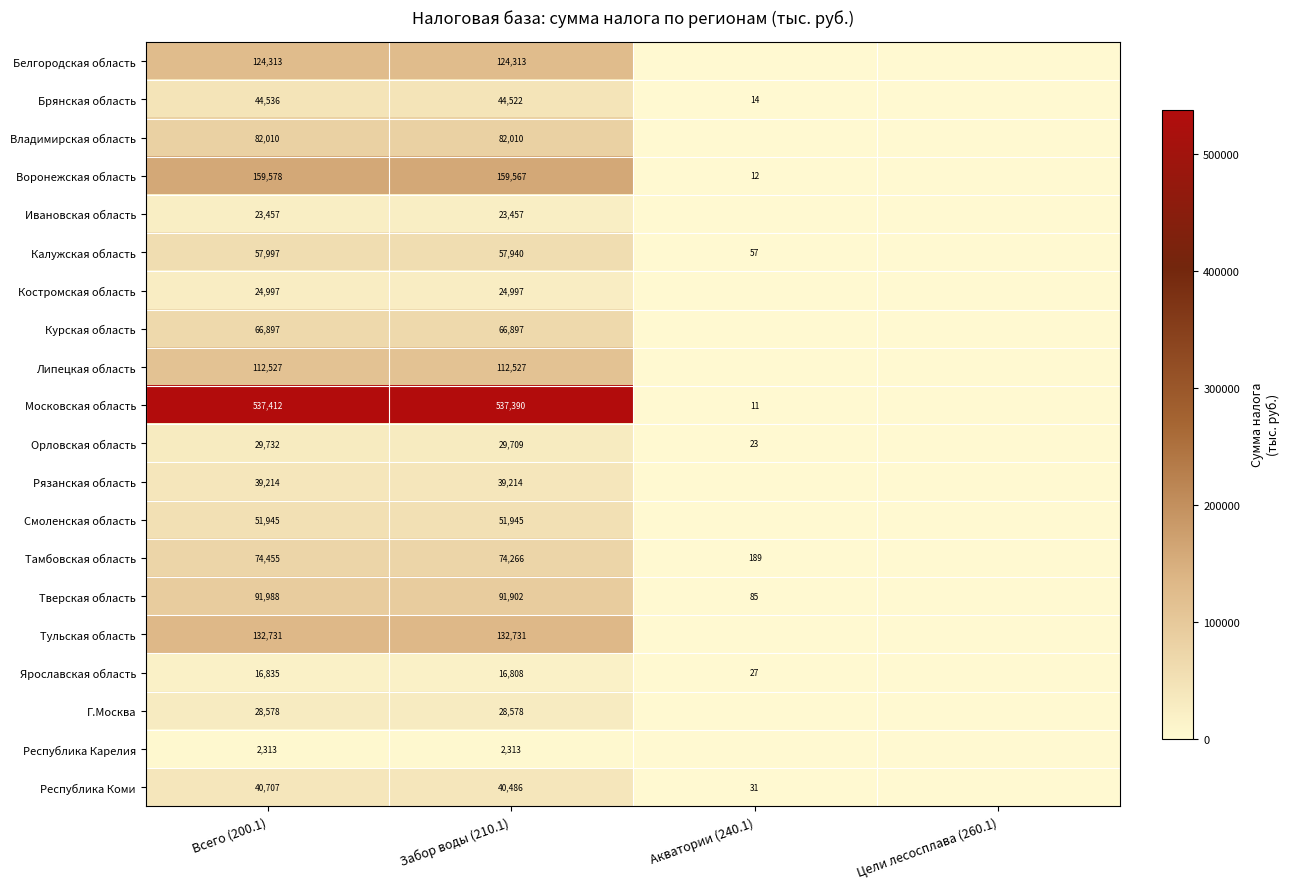

Which category has the lowest value in the Ярославская область series?

Цели лесосплава (260.1)